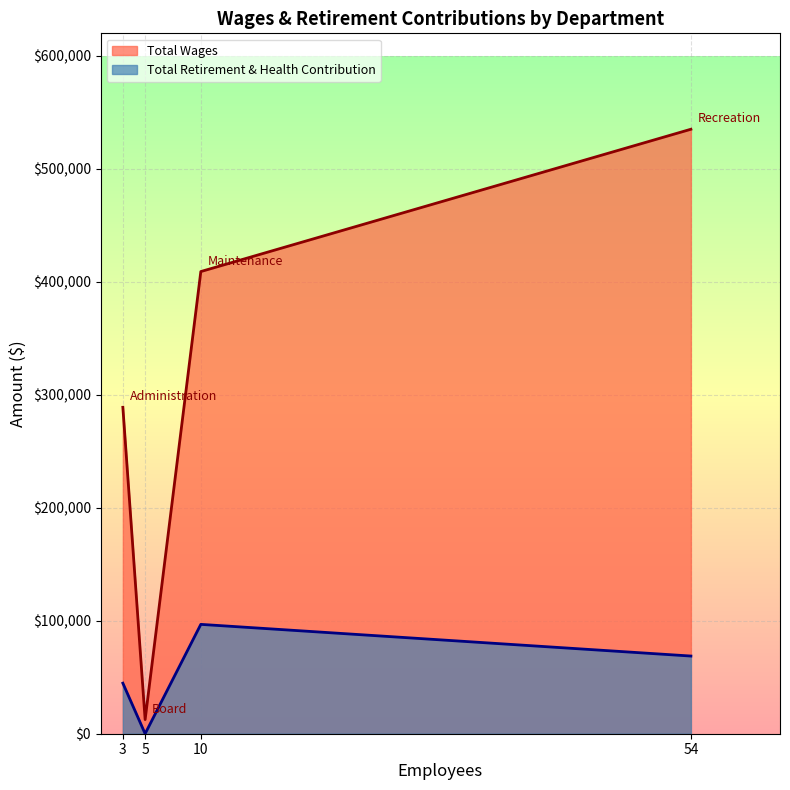

How many lines are shown in the chart?

2